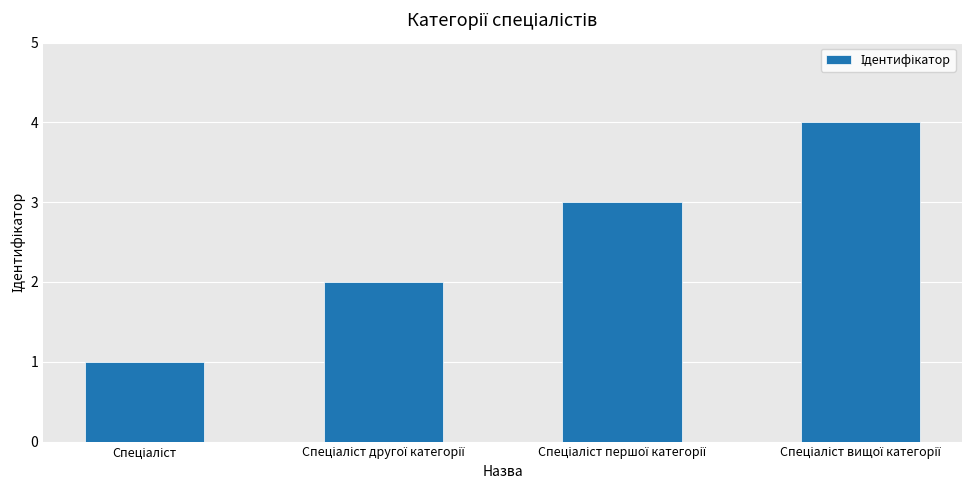

What is the difference between the maximum and minimum values?

3